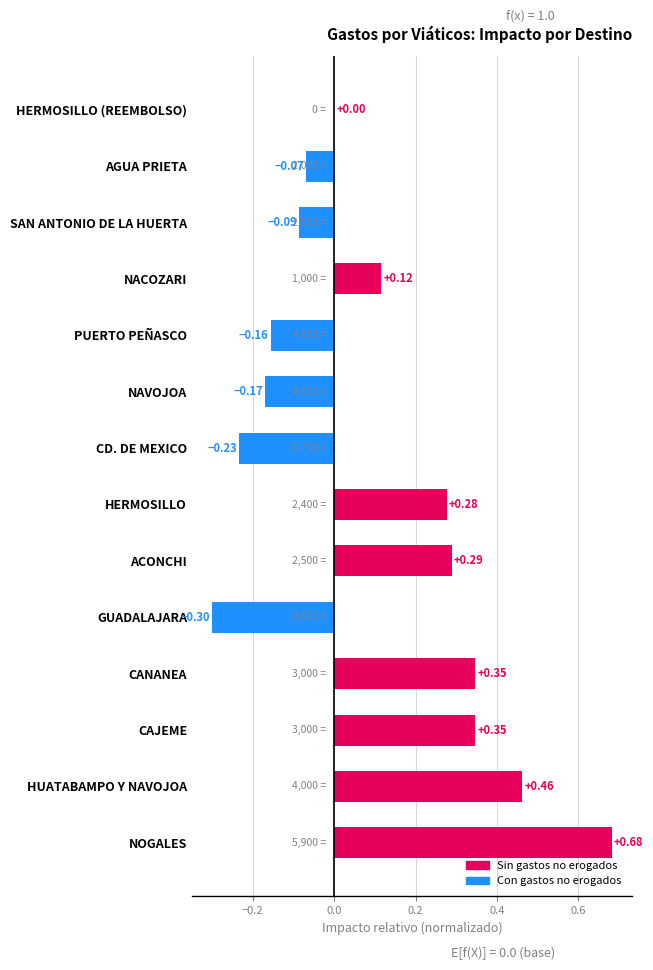

At which label is the value closest to 0?

HERMOSILLO (REEMBOLSO)